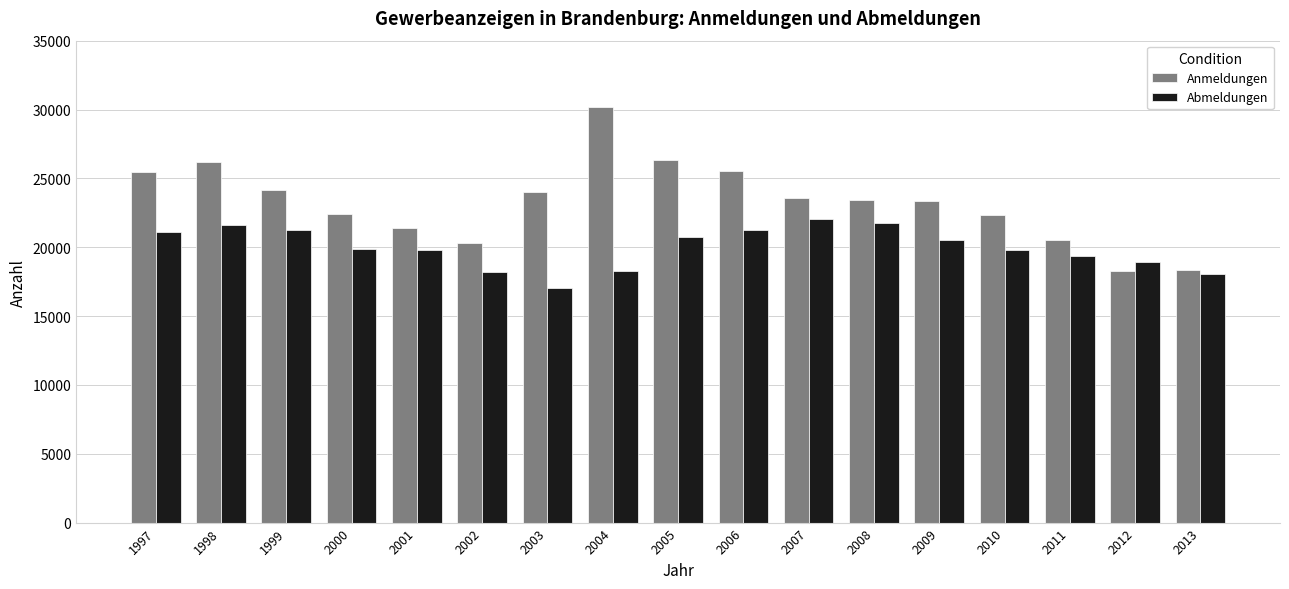

What is the greatest value displayed?

30163